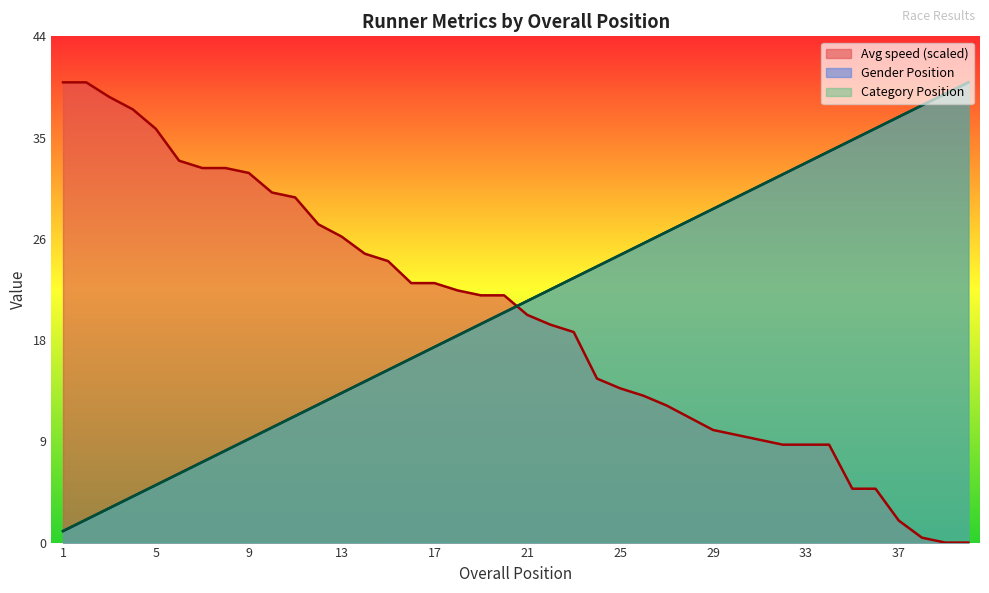

What is the lowest value of the Gender Position series?

1.0